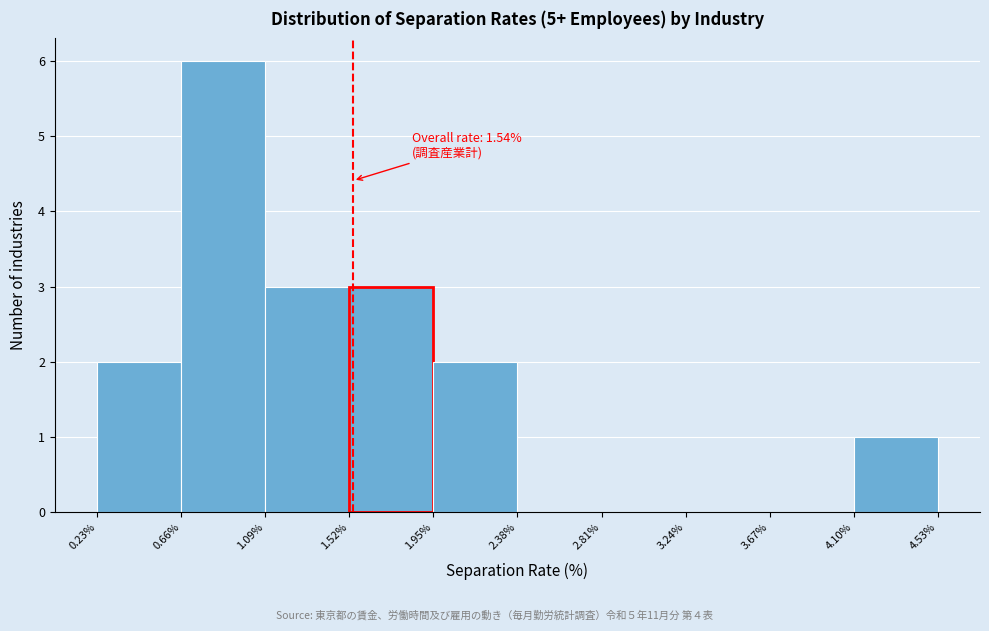

Over which range of the x-axis is the bar tallest?

0.66% to 1.09%